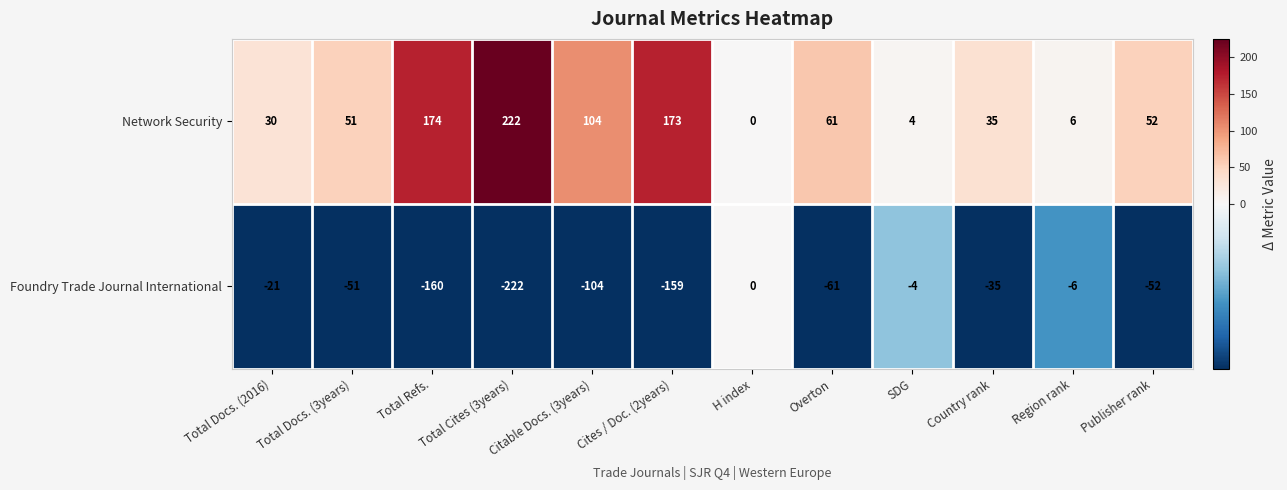

Which series changed the most between Total Refs. and Region rank?

Network Security